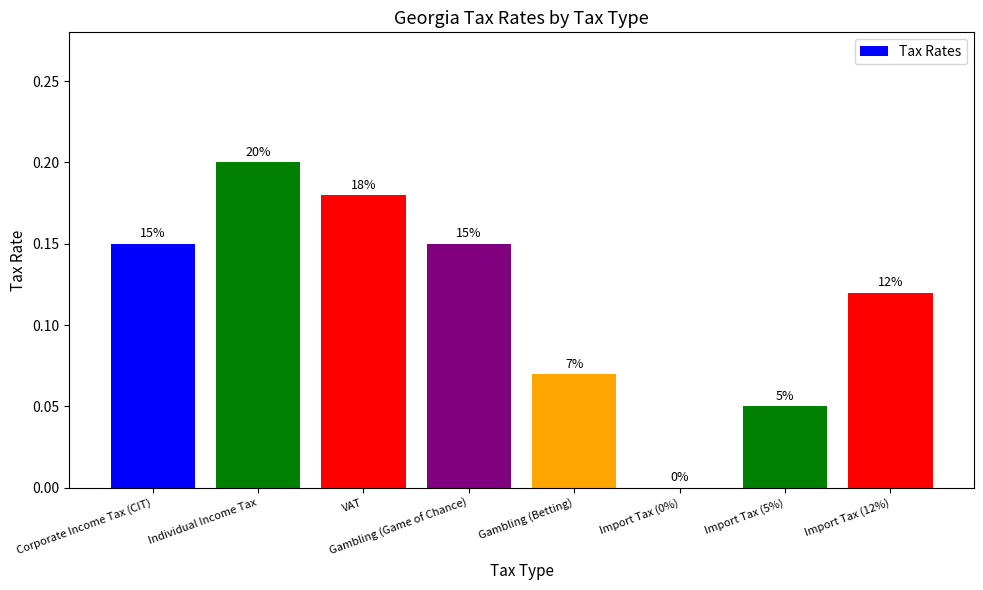

What is the sum of the values at Corporate Income Tax (CIT) and Gambling (Betting)?

0.2